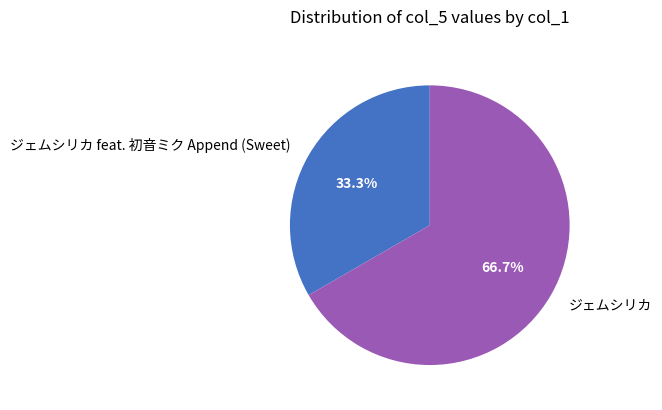

To the nearest percent, what portion does ジェムシリカ represent?

67%